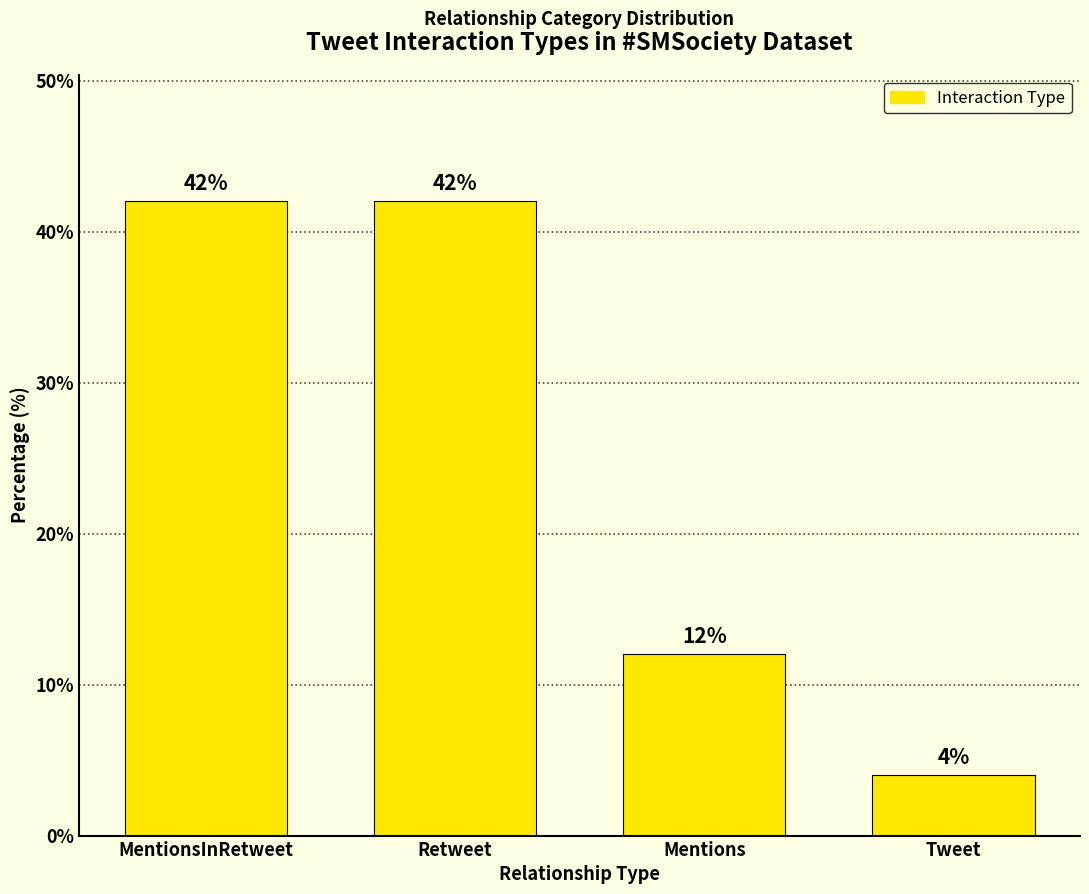

What position from the left is Tweet?

4